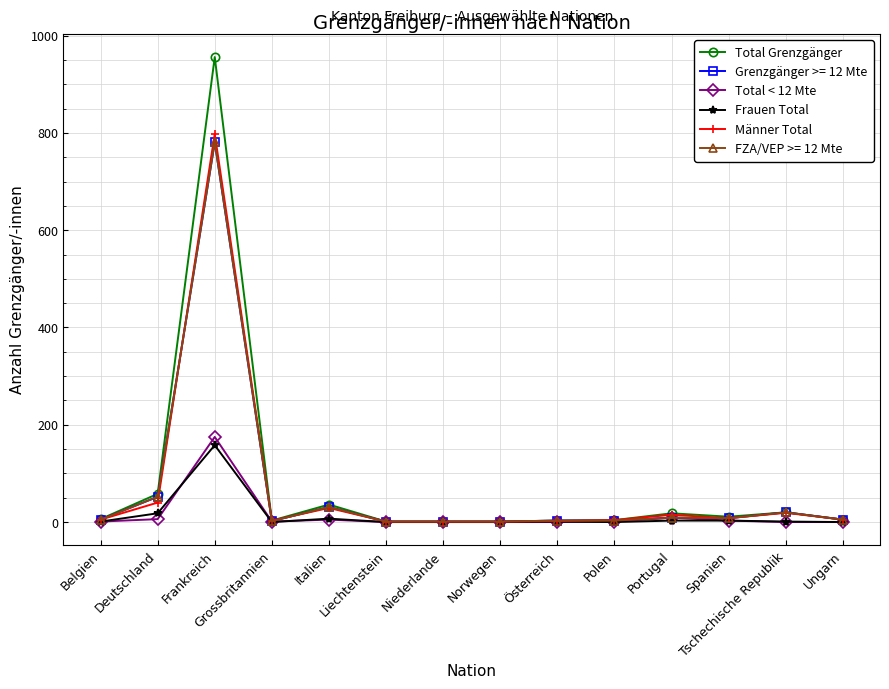

True or false: Total < 12 Mte and Männer Total intersect in this chart.

False